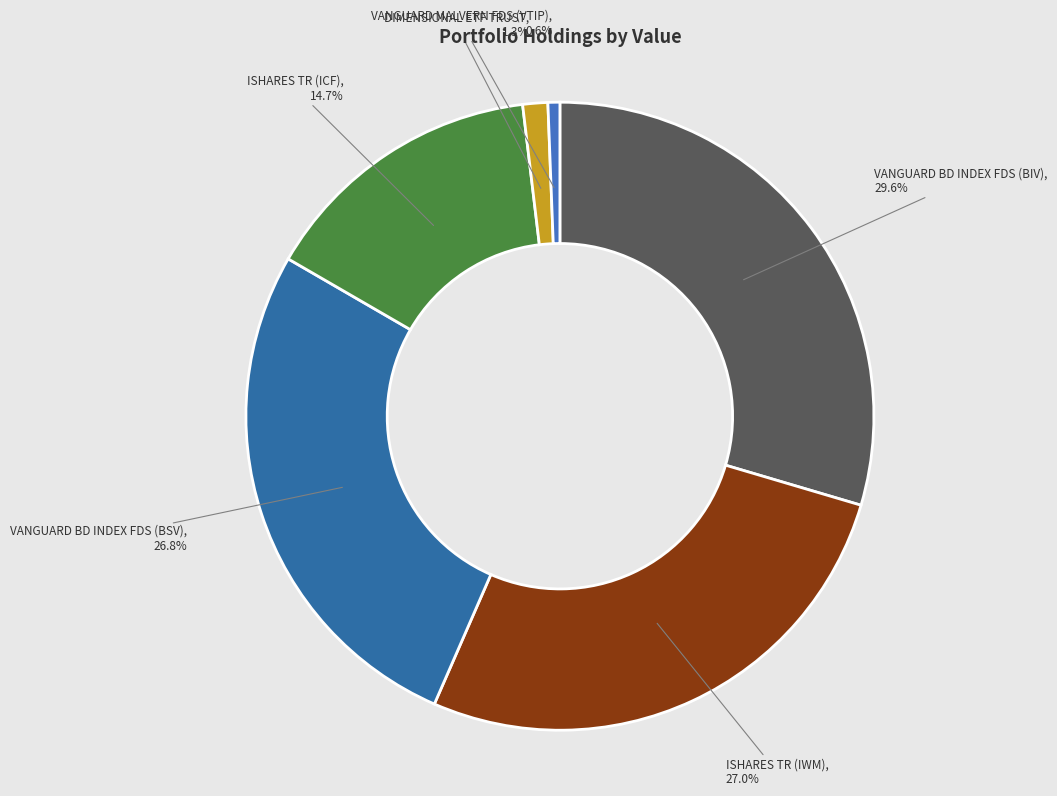

Which slice is the smallest?

VANGUARD MALVERN FDS (VTIP)